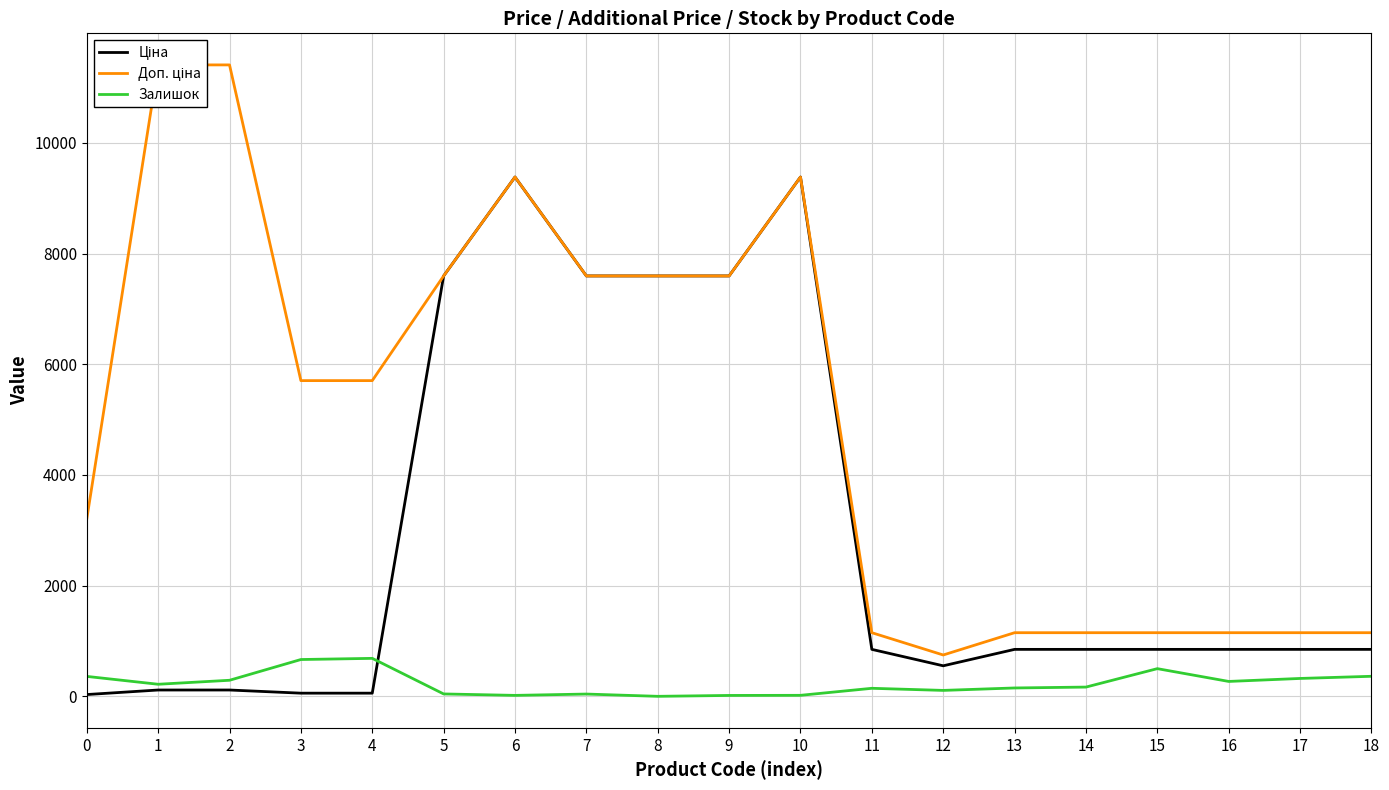

How many values in Залишок are above zero?

18